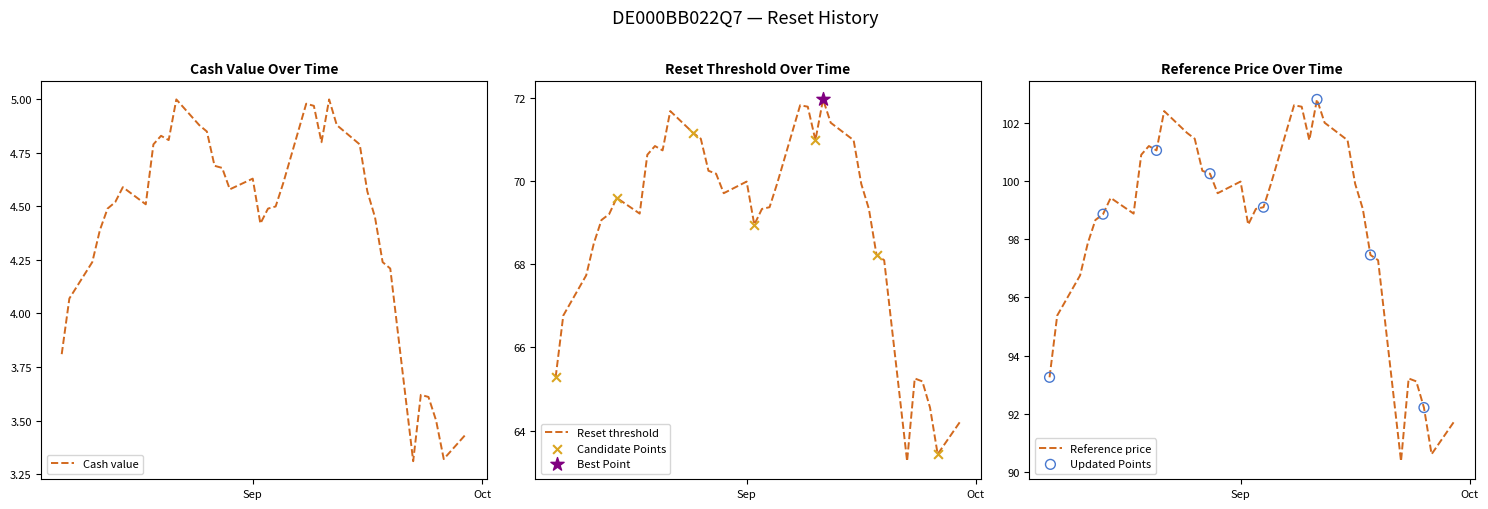

What is the total value across all series at 2025-08-25?

177.7